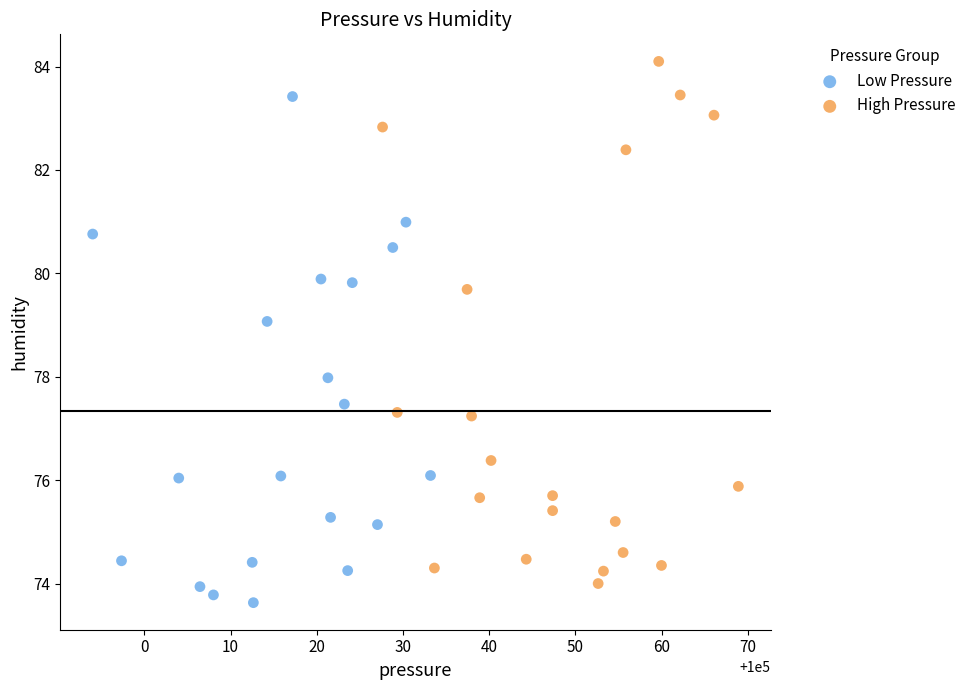

Which series contains the highest Y value?

High Pressure